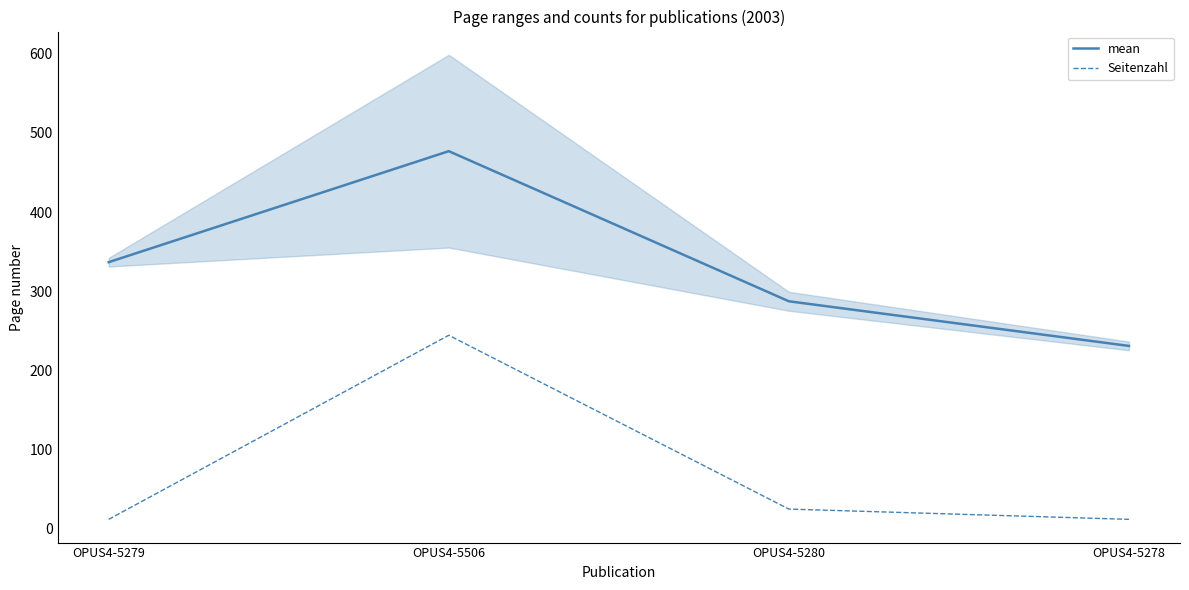

At OPUS4-5278, list the series in order from smallest to largest.

Seitenzahl, mean